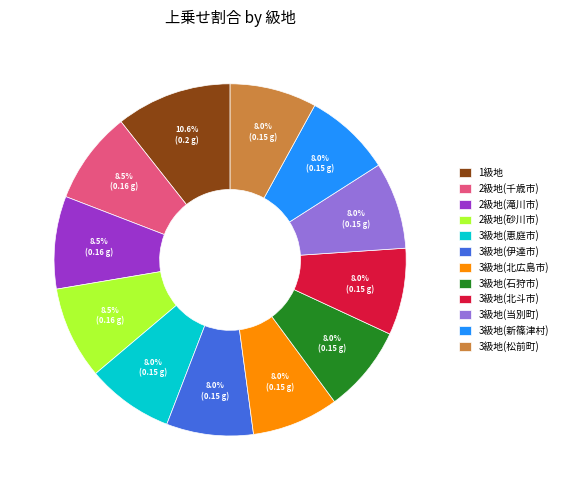

To the nearest percent, what is the difference between the largest and smallest slice percentages?

3%